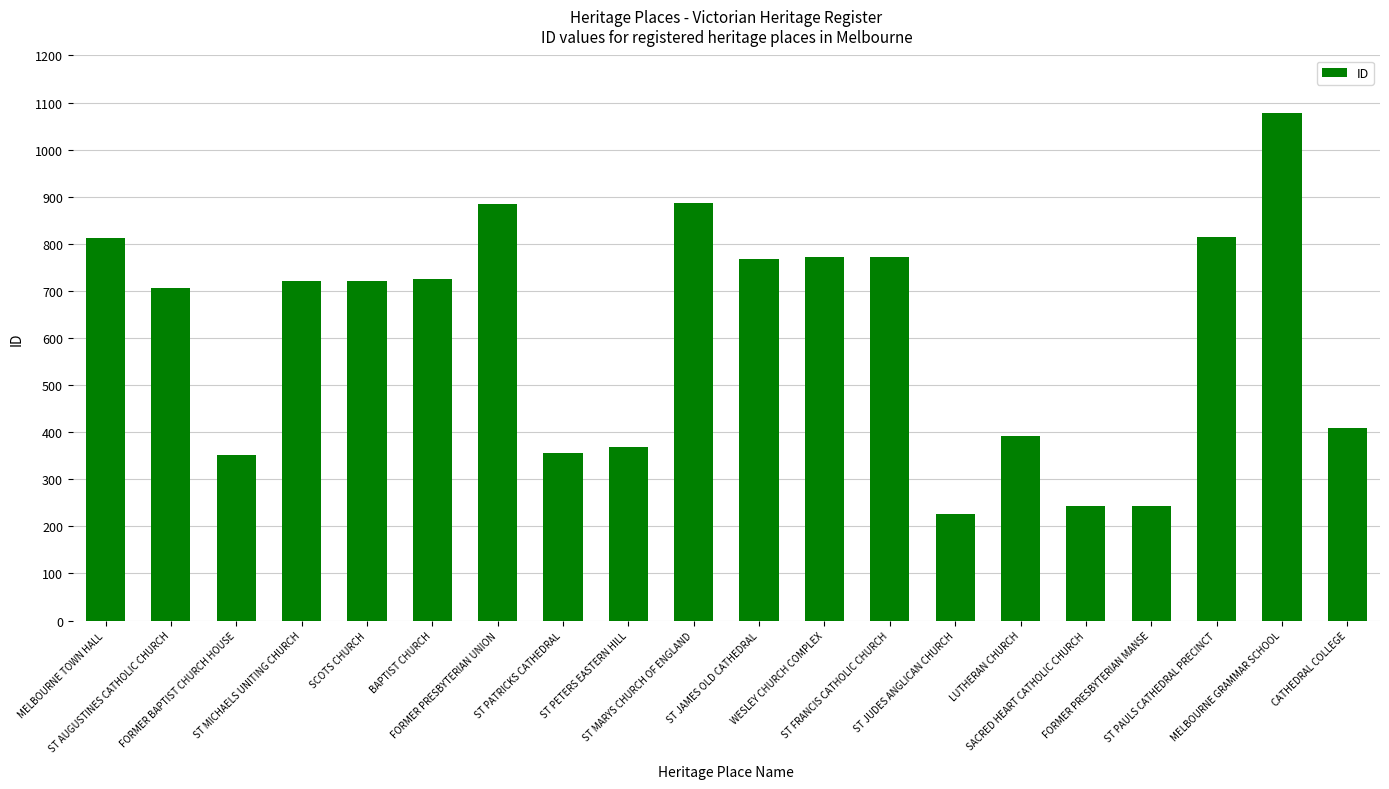

Is it true that the value at MELBOURNE TOWN HALL is 393?

False